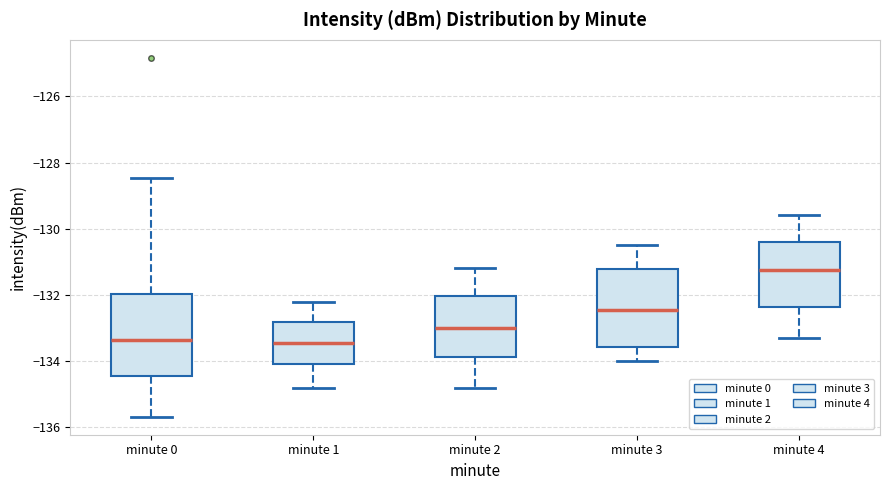

Reading left to right, read every box against the y-axis: the position of its median line, the range the box covers, and the ends of its whiskers. The values are not printed on the chart, so give them approximately, as read against the axis.

minute 0: median -133.4, box -134.4 to -132.0, whiskers -135.6 to -128.4
minute 1: median -133.4, box -134.0 to -132.8, whiskers -134.8 to -132.2
minute 2: median -133.0, box -133.8 to -132.0, whiskers -134.8 to -131.2
minute 3: median -132.4, box -133.6 to -131.2, whiskers -134.0 to -130.4
minute 4: median -131.2, box -132.4 to -130.4, whiskers -133.2 to -129.6